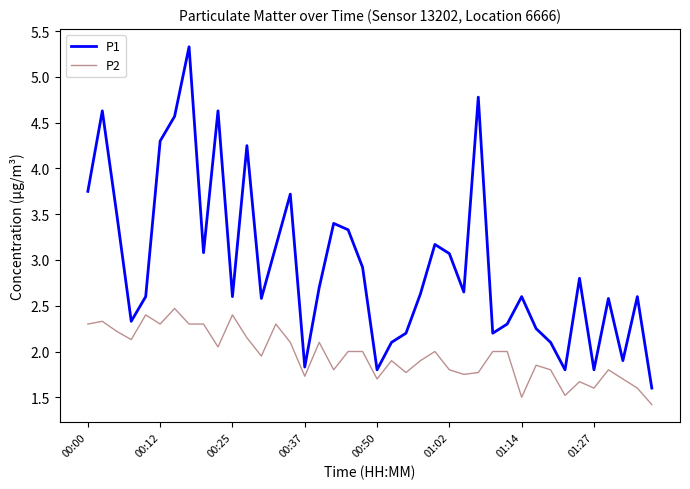

What is the maximum value shown in the chart?

5.3